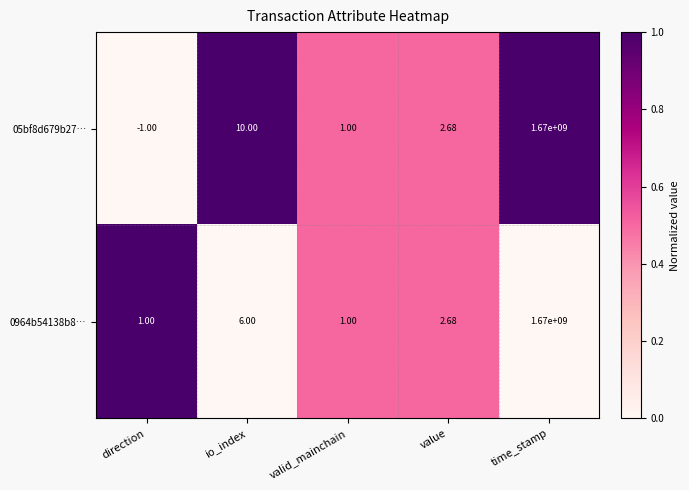

Where is 05bf8d679b27… nearest to the value 834999999?

io_index